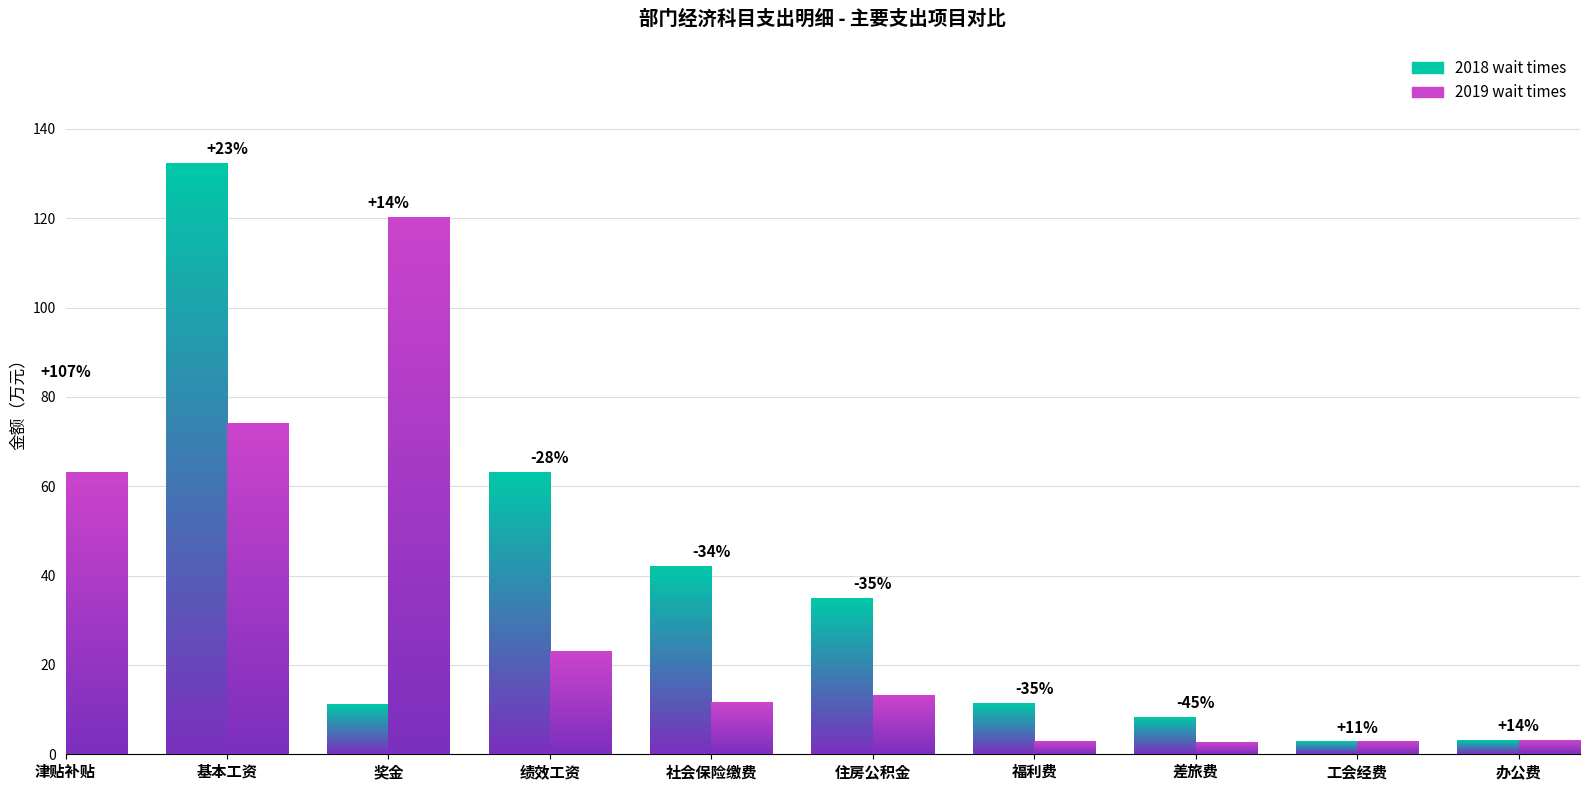

At which label does 2019 wait times reach its minimum?

差旅费